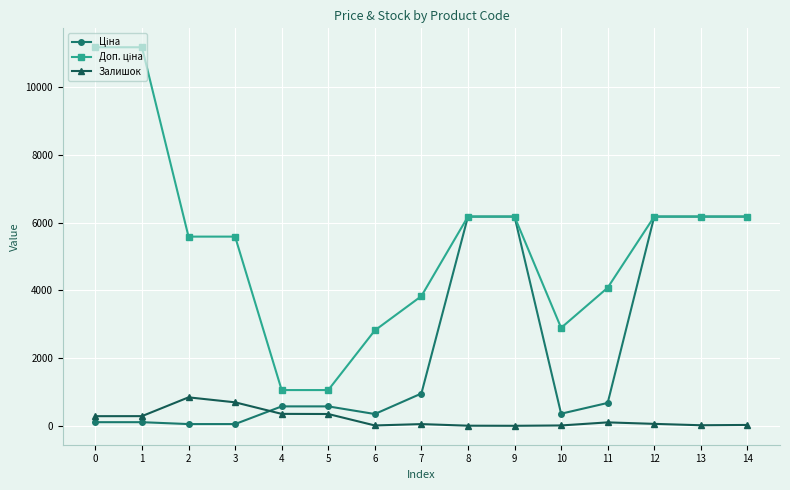

What is the greatest value displayed?

11182.0